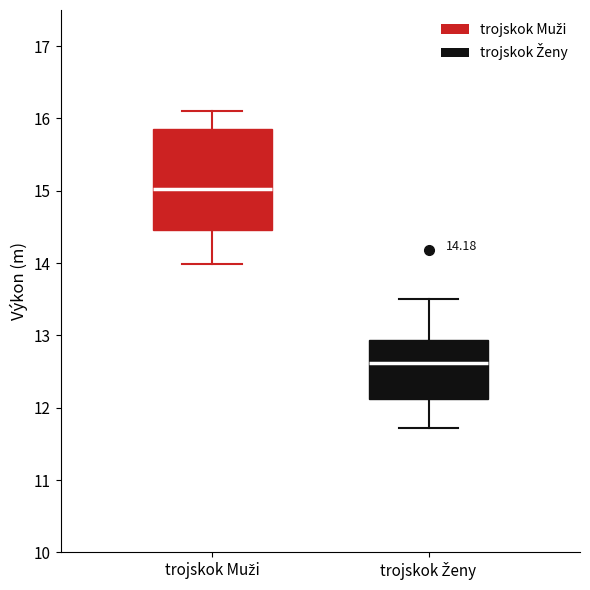

Which box has the highest median line?

trojskok Muži